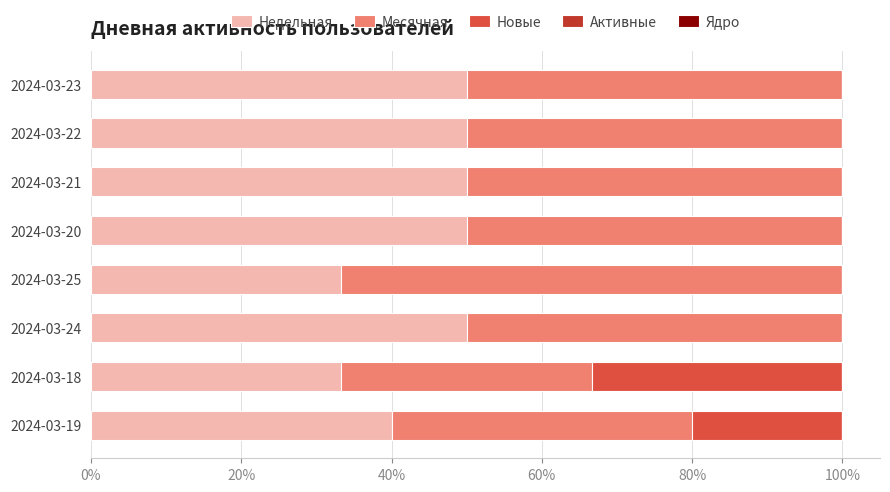

What is the total value across all series at 2024-03-21?

100.0